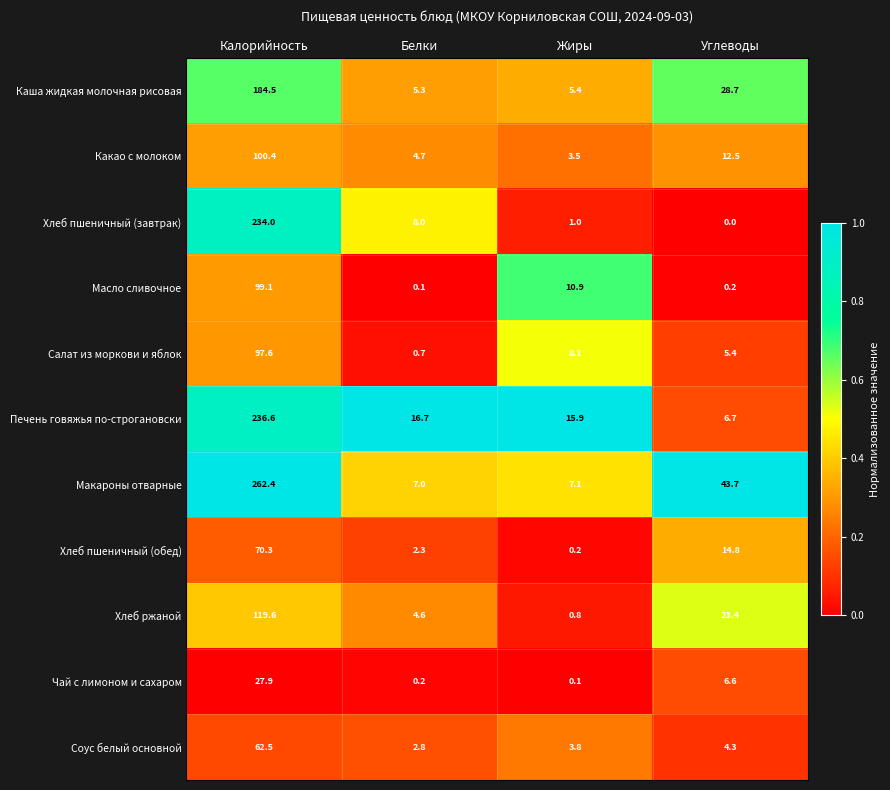

At Углеводы, list the series in order from largest to smallest.

Макароны отварные, Каша жидкая молочная рисовая, Хлеб ржаной, Хлеб пшеничный (обед), Какао с молоком, Печень говяжья по-строгановски, Чай с лимоном и сахаром, Салат из моркови и яблок, Соус белый основной, Масло сливочное, Хлеб пшеничный (завтрак)